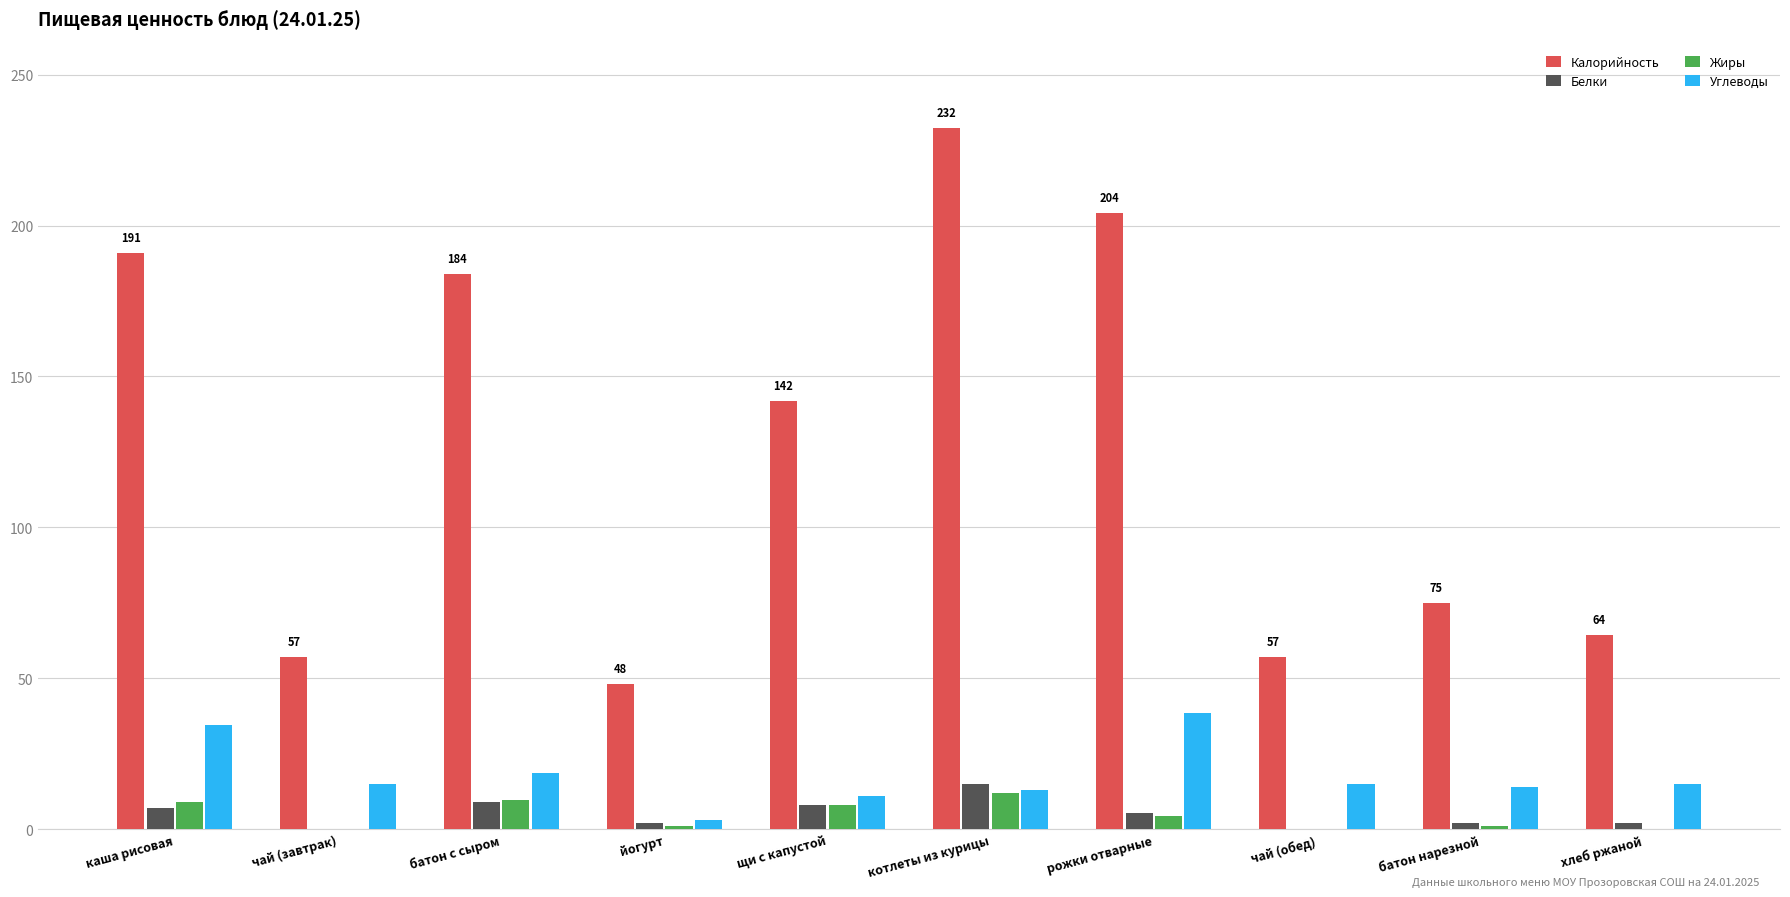

Between батон с сыром and котлеты из курицы, which series saw the biggest shift?

Калорийность